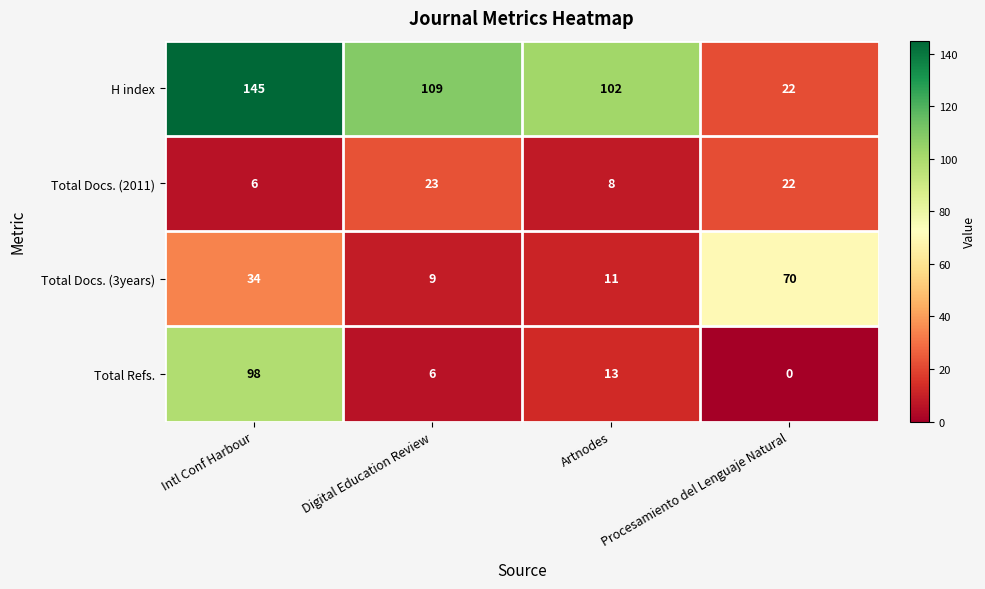

At which category is the sum across all series the highest?

Intl Conf Harbour